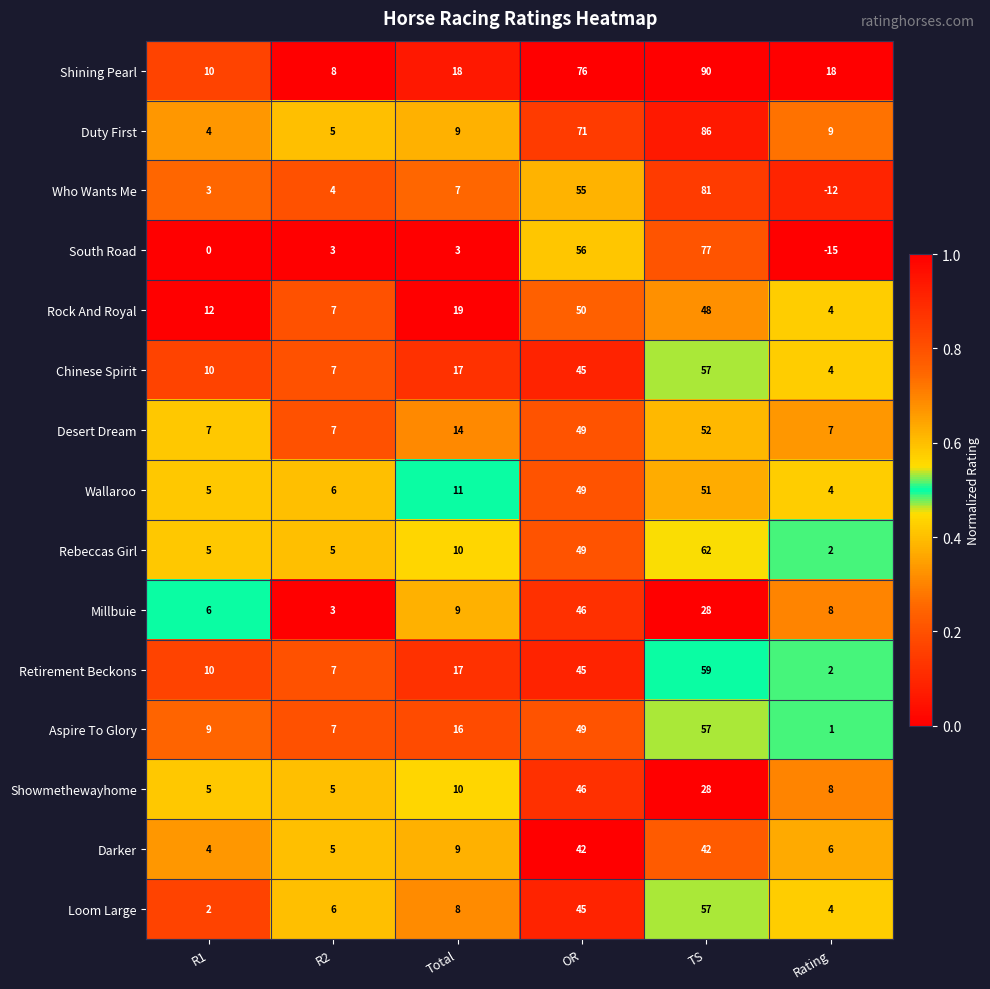

The Rebeccas Girl series shows 10 at Total. True or false?

True